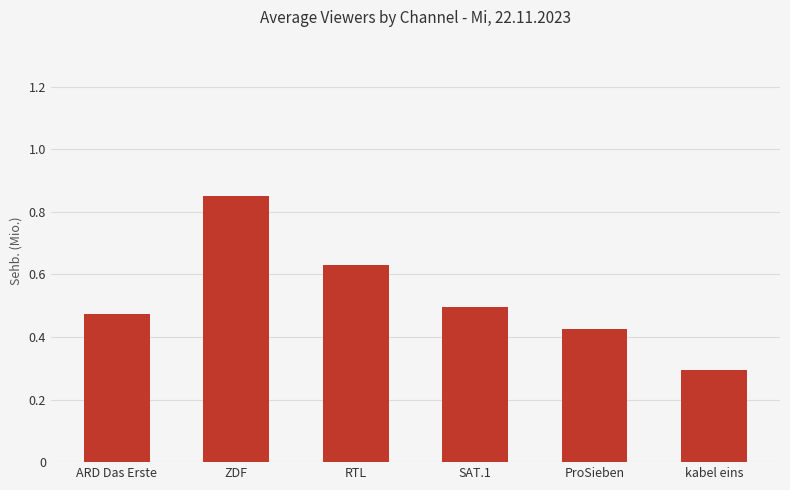

Which category has the highest value across all series?

ZDF